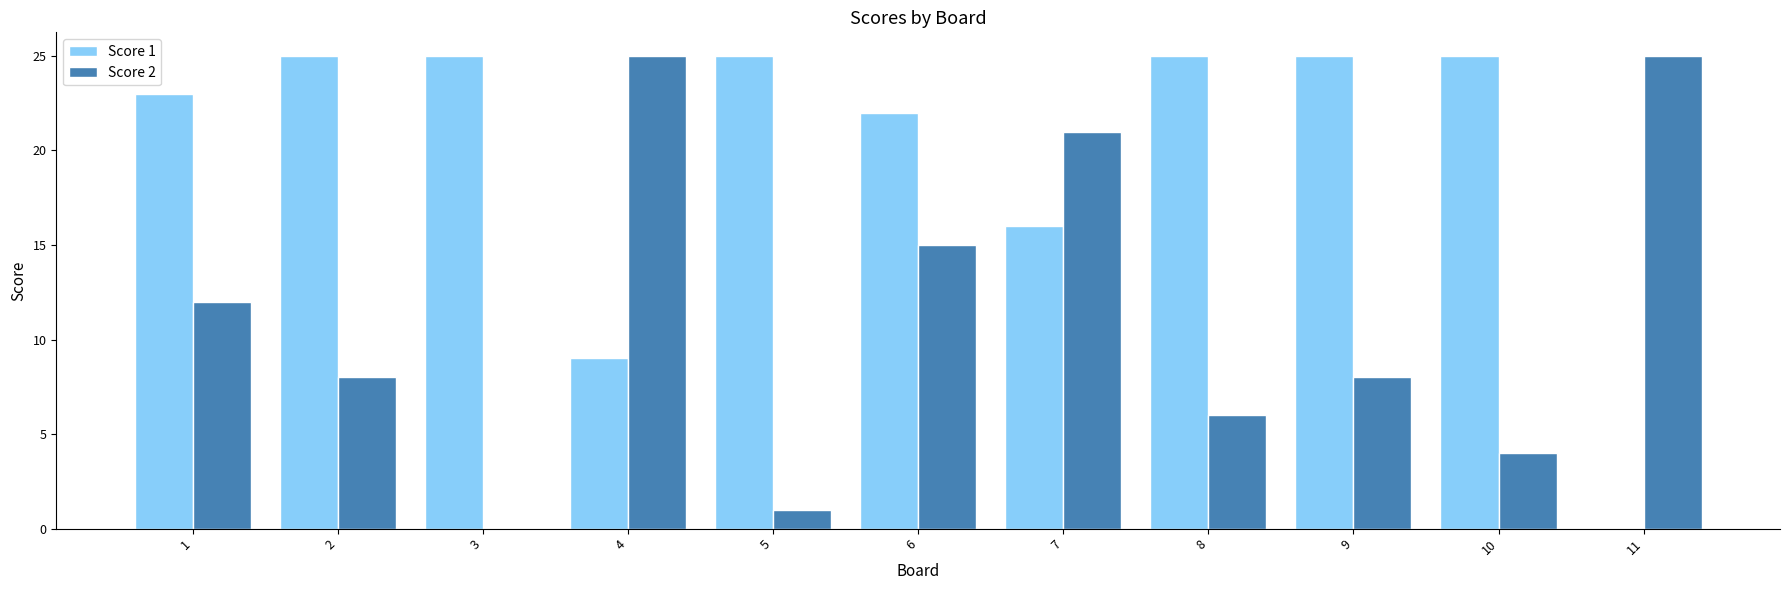

How many groups of bars are there?

11